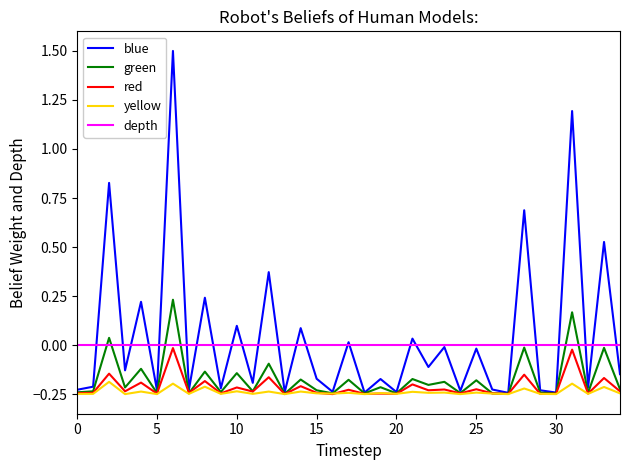

What is the greatest value displayed?

1.5